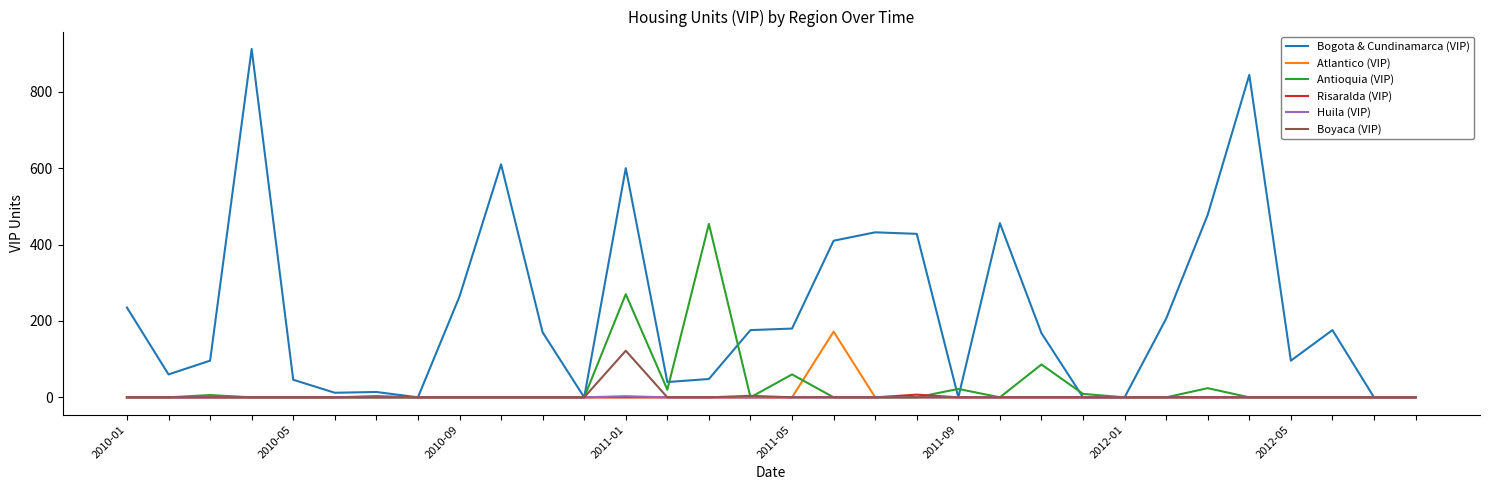

What is the greatest value displayed?

912